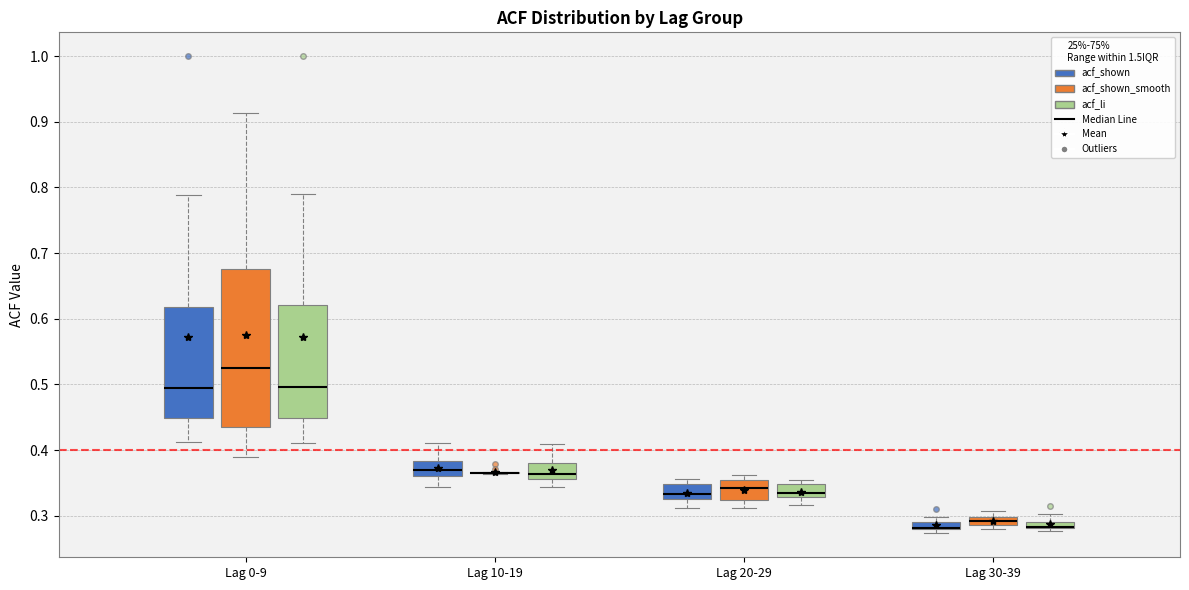

Which box is the tallest, from its lower edge to its upper edge?

Lag 0-9 (acf_shown_smooth)